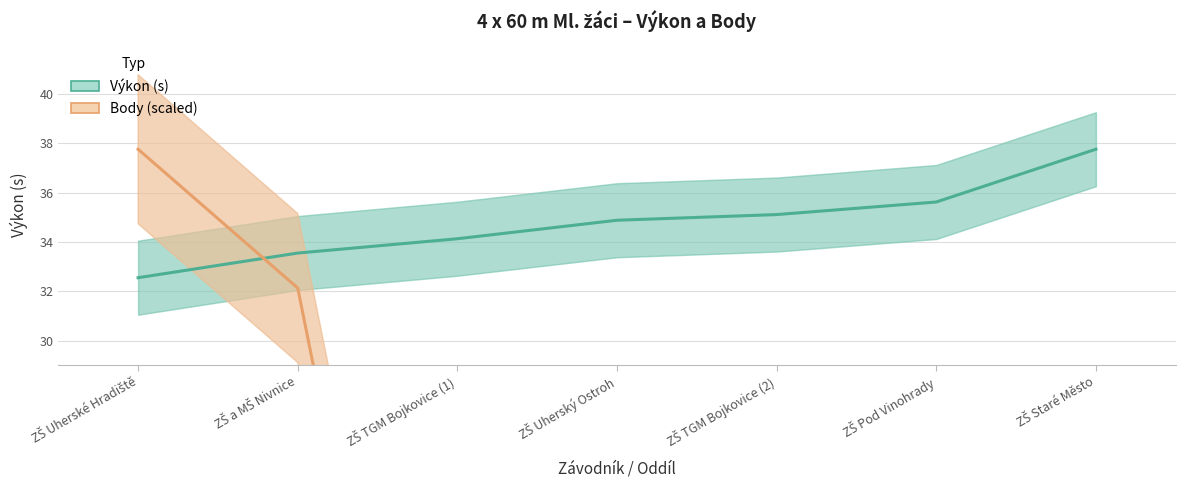

What is the total value across all series at ZŠ TGM Bojkovice (2)?

35.1